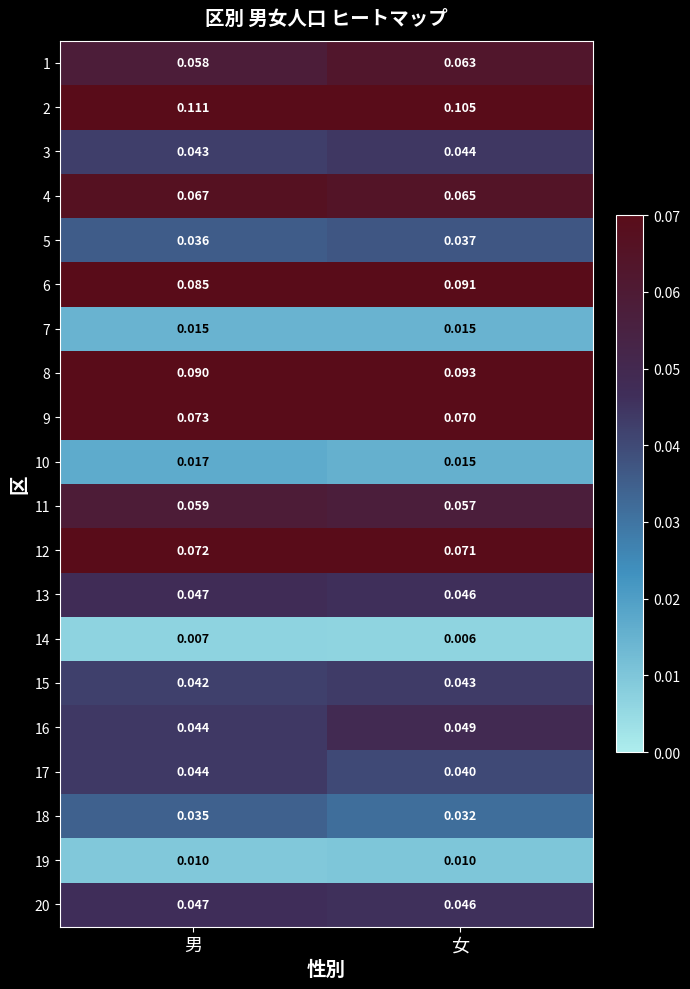

At which label is 10 closest to 0?

女